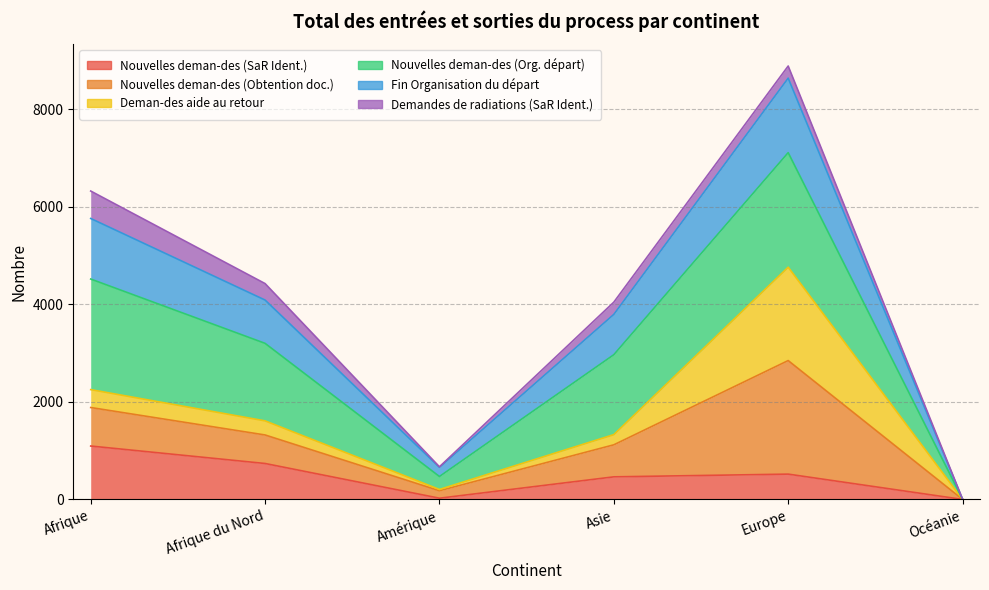

True or false: Nouvelles deman-des (SaR Ident.) and Nouvelles deman-des (Obtention doc.) intersect in this chart.

False